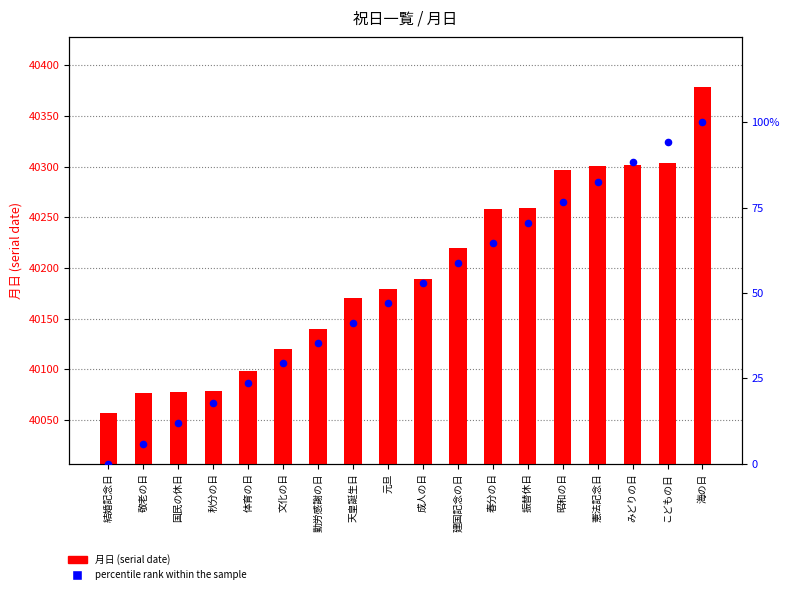

Which series has the widest spread of Y values?

月日 (serial date)